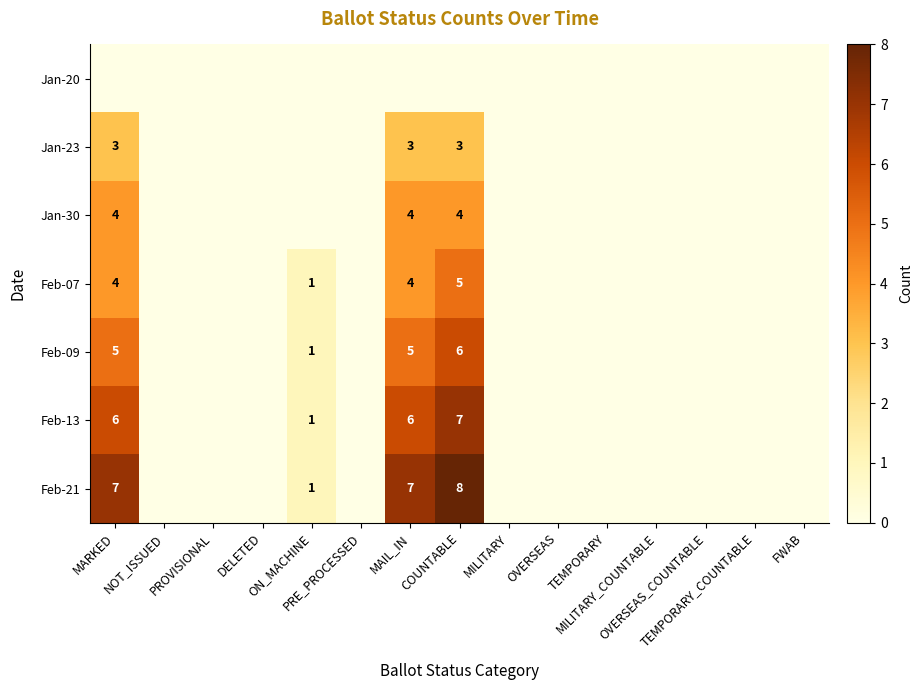

What is the difference between the Jan-23 values at MILITARY and MARKED?

3